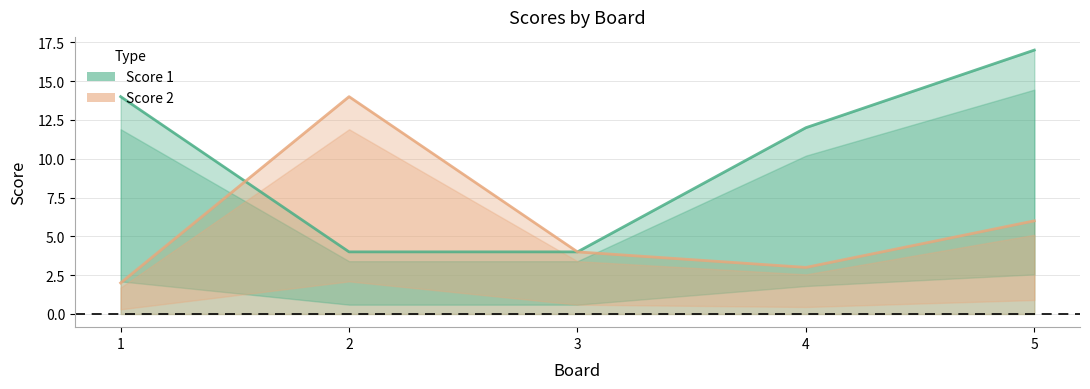

What is the difference between the Score 2 values at 3 and 4?

1